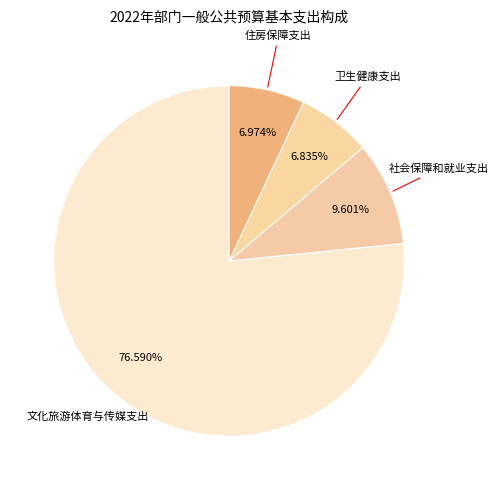

Does 文化旅游体育与传媒支出 account for over 50% of the chart?

Yes